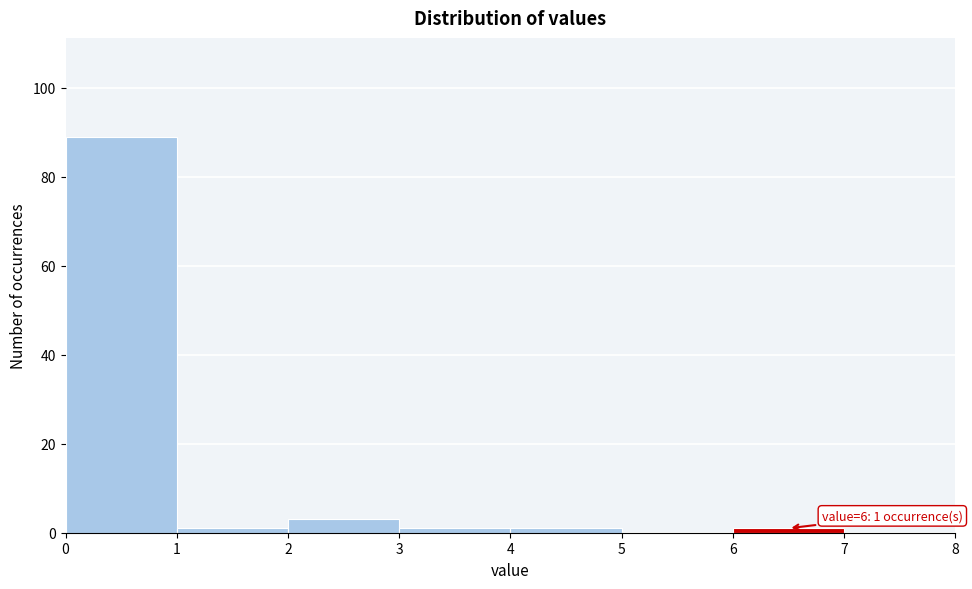

Over which range of the x-axis is the bar tallest?

0 to 1